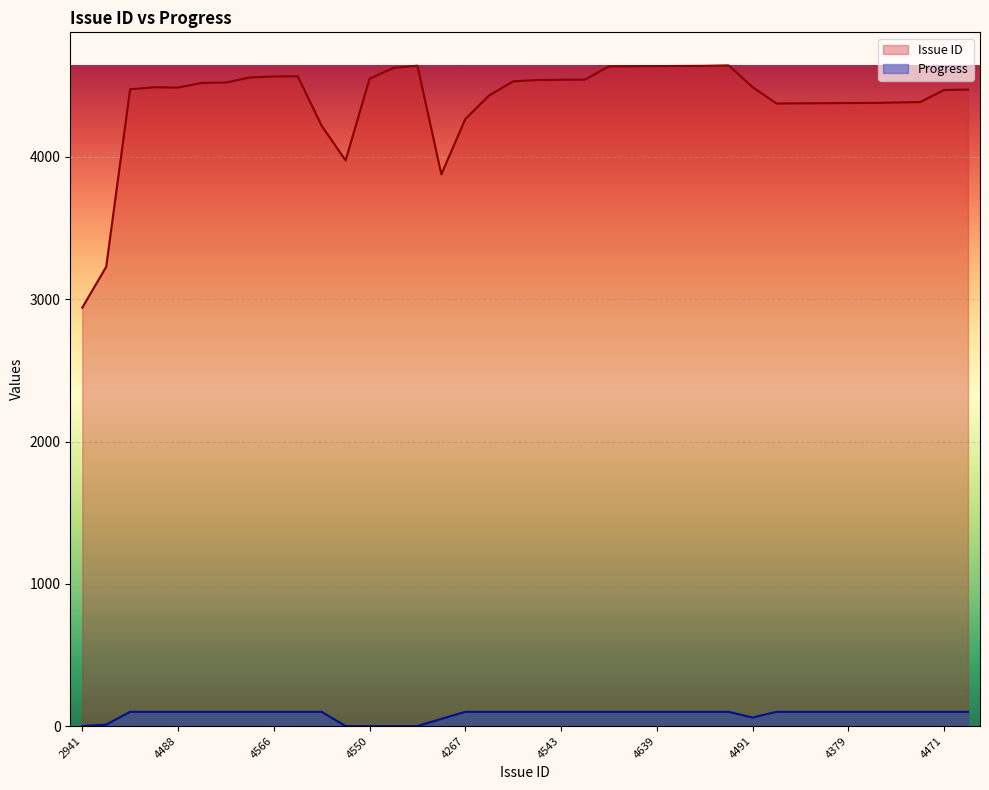

What is the spread (max minus min) of values at 14?

4642